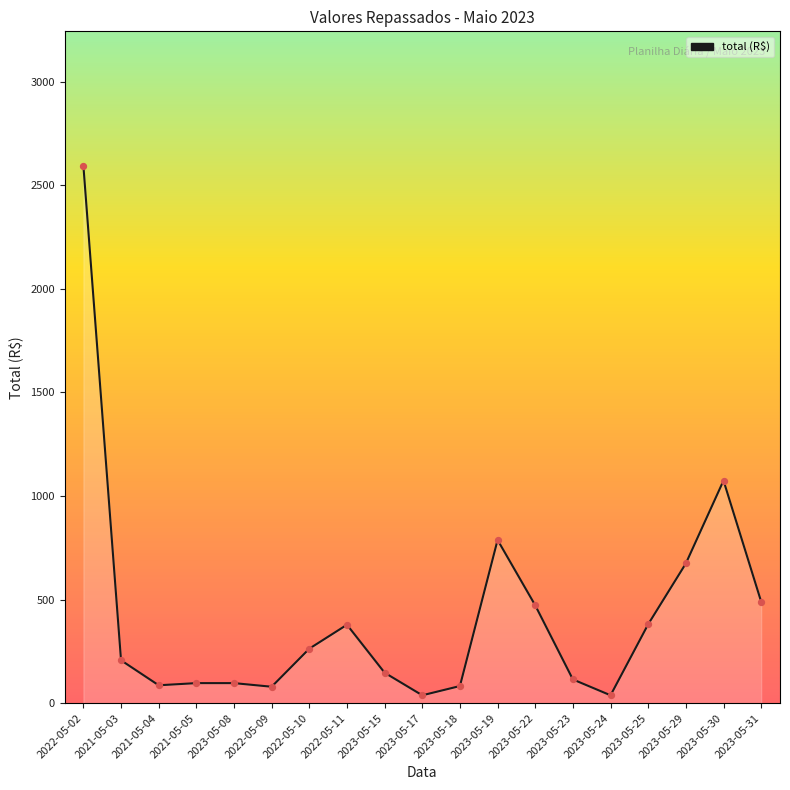

Which has a higher value, 2023-05-23 or 2023-05-22?

2023-05-22